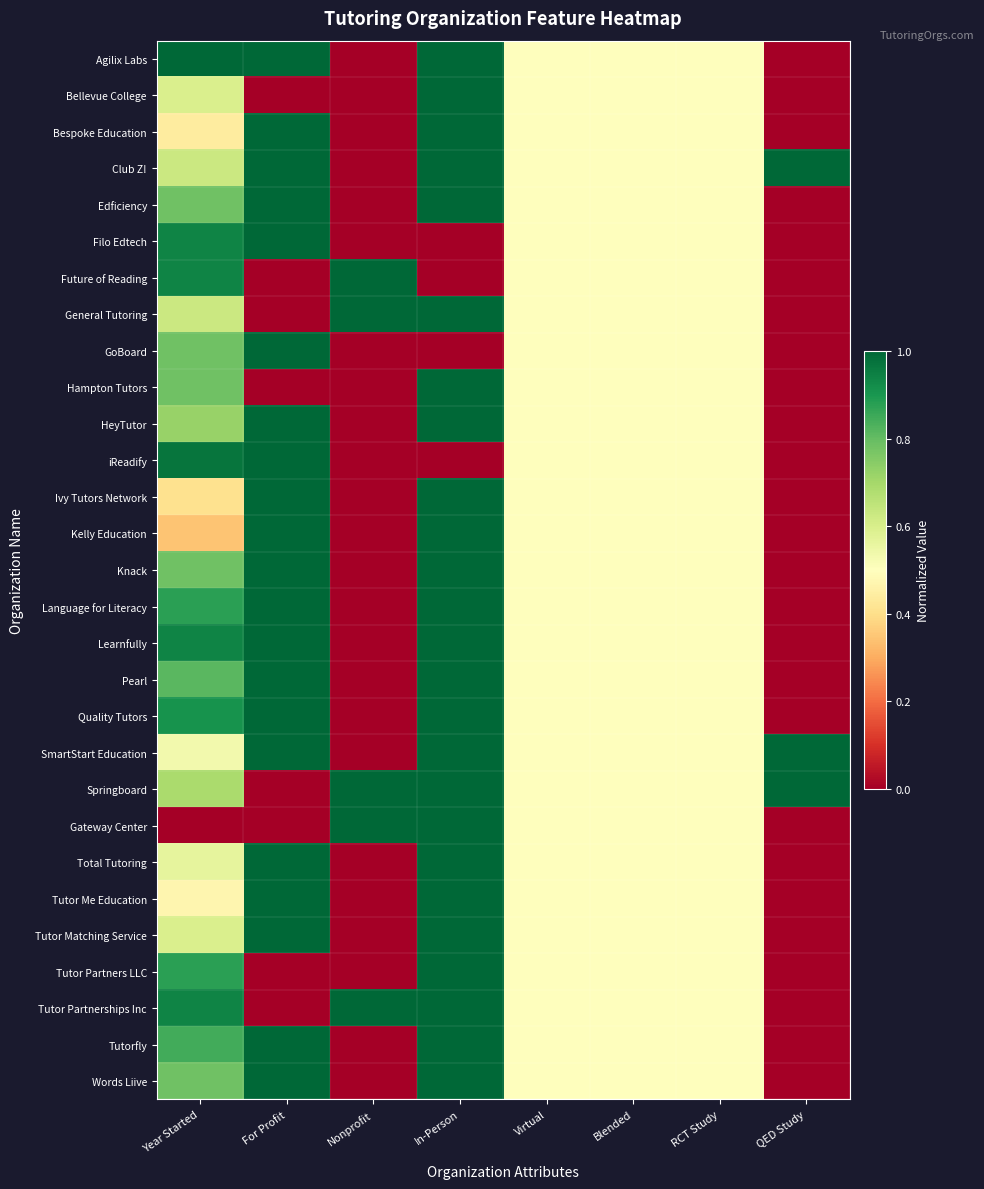

How many series are shown in this chart?

29